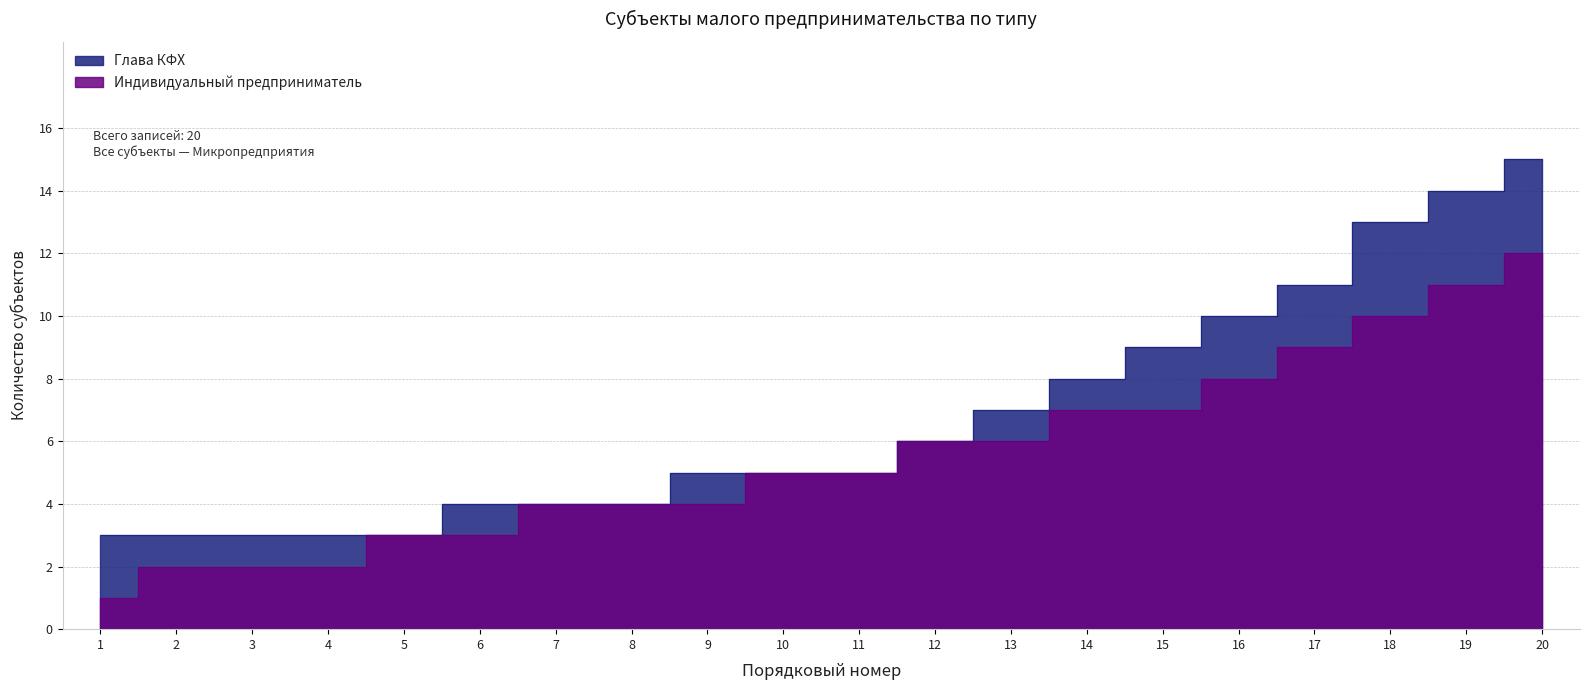

Reading right to left, transcribe all the data shown in this chart.

Глава КФХ: 15	14	13	11	10	9	8	7	6	5	5	5	4	4	4	3	3	3	3	3
Индивидуальный предприниматель: 12	11	10	9	8	7	7	6	6	5	5	4	4	4	3	3	2	2	2	1